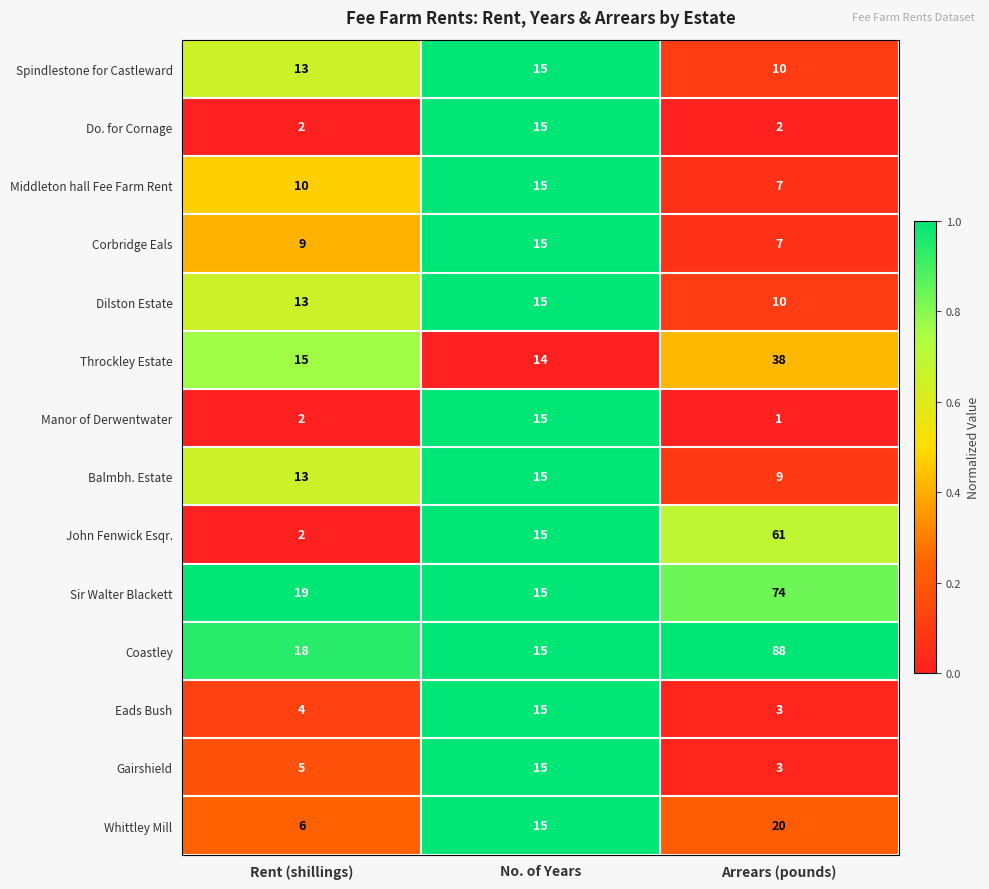

Is it true that Dilston Estate equals 10 at Arrears (pounds)?

True